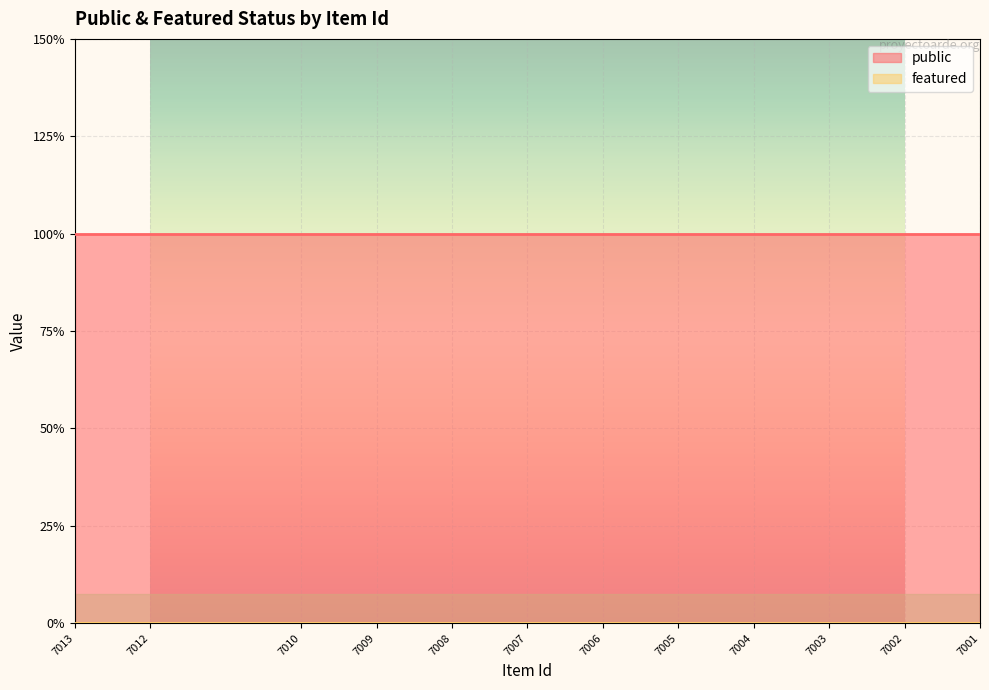

What are all the series names shown in the legend?

public, featured